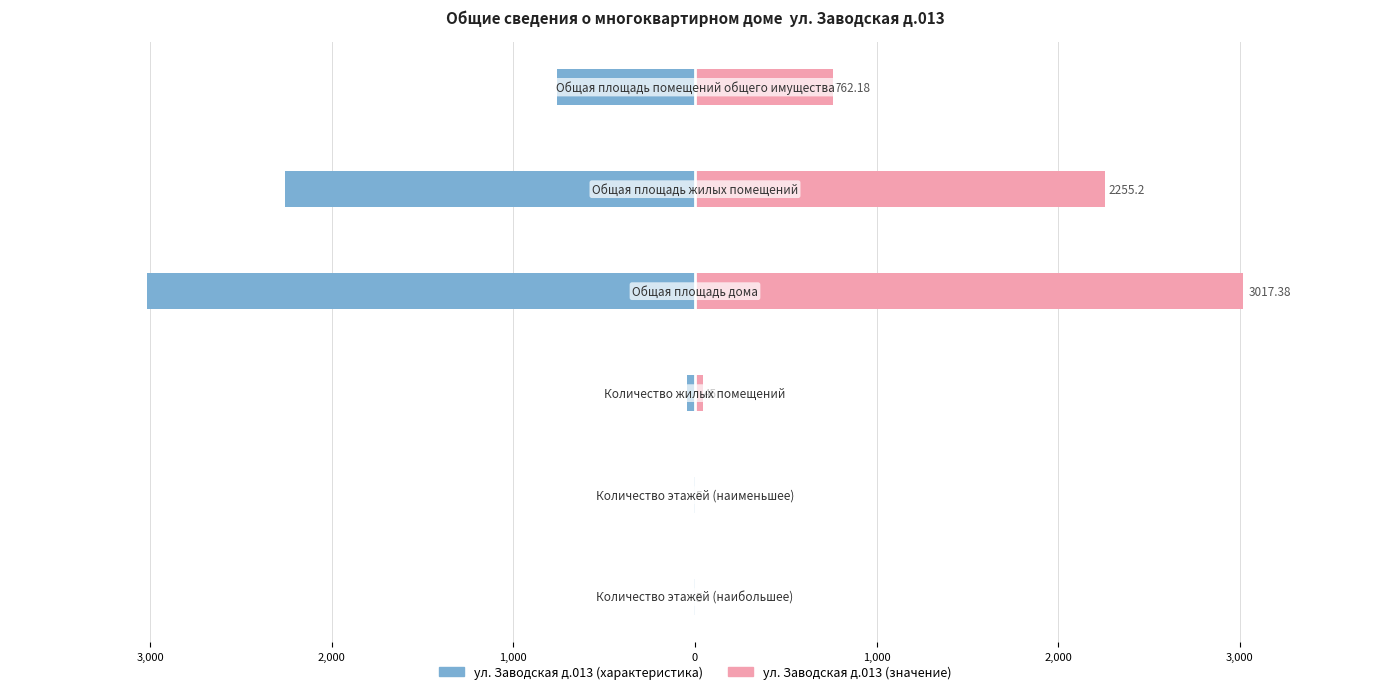

Reading left to right, what are all the values shown in this chart?

ул. Заводская д.013 (характеристика): 4,000=-5.0	3,000=-5.0	2,000=-45.0	1,000=-3017.4	0=-2255.2	1,000=-762.2
ул. Заводская д.013 (значение): 4,000=5.0	3,000=5.0	2,000=45.0	1,000=3017.4	0=2255.2	1,000=762.2